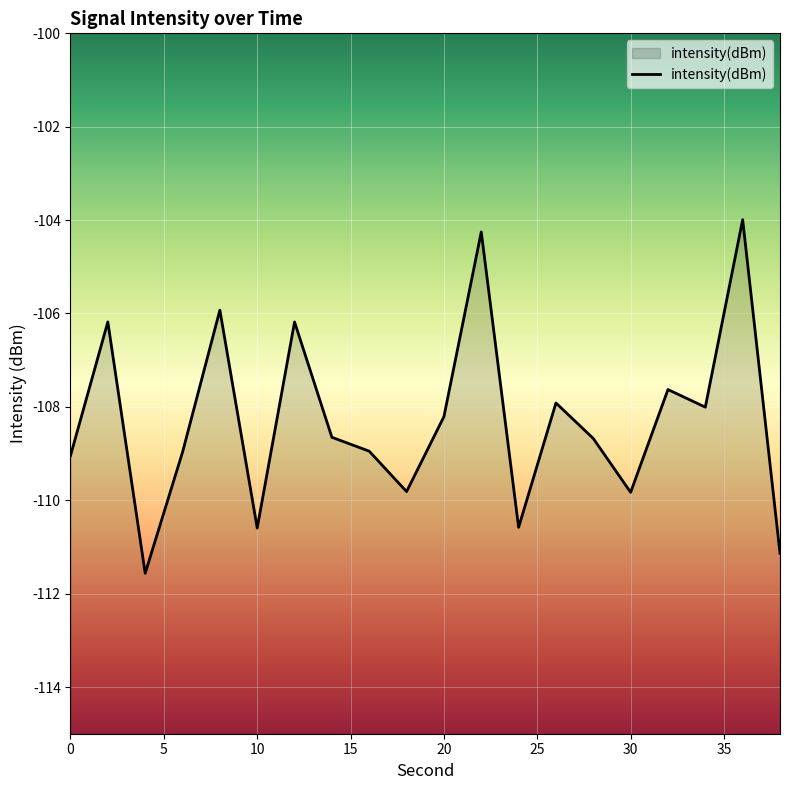

Where is the data nearest to the value -107?

32